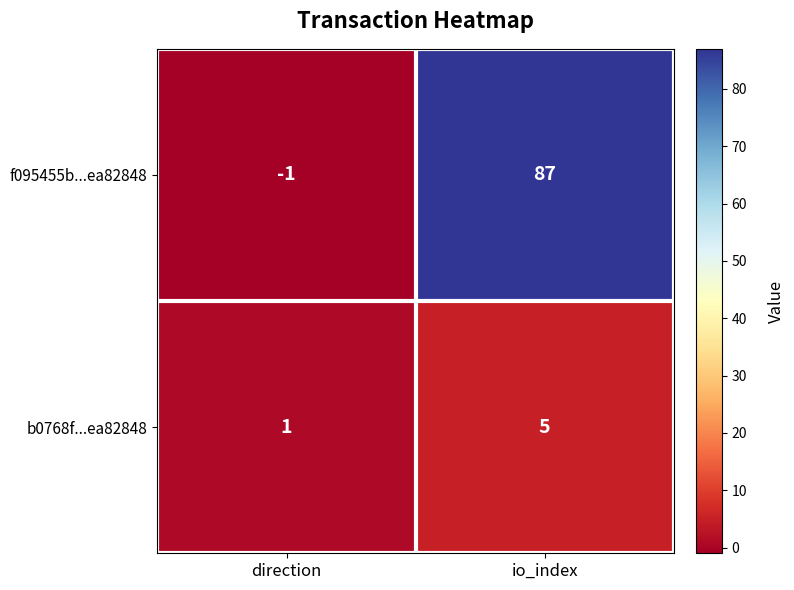

Rank the series by their maximum value, from lowest to highest.

b0768f...ea82848, f095455b...ea82848